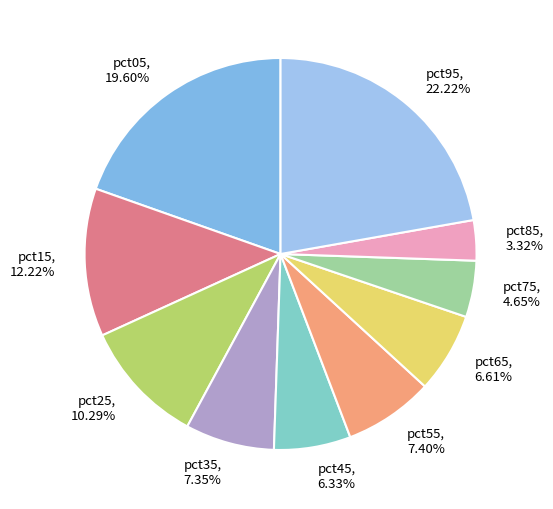

What percentage do pct15 and pct95 together represent?

34.4%